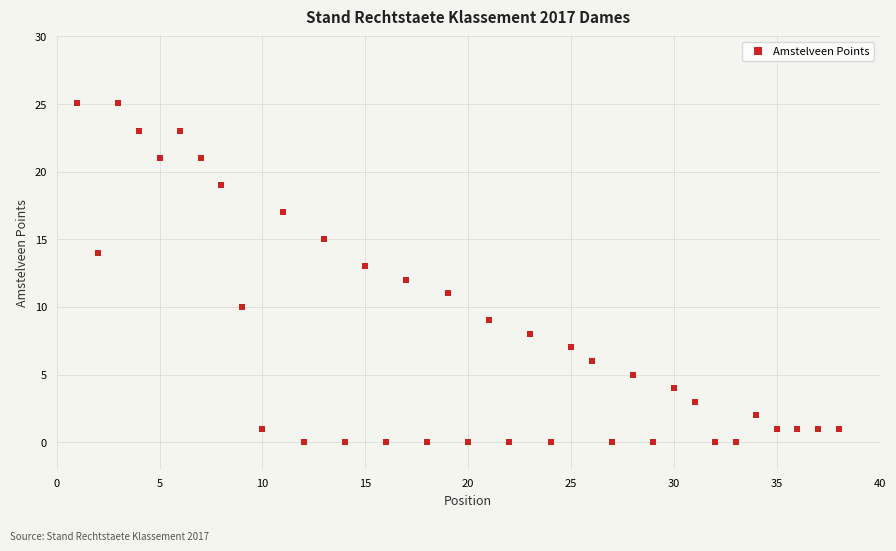

What is the range of X values (max minus min)?

37.0